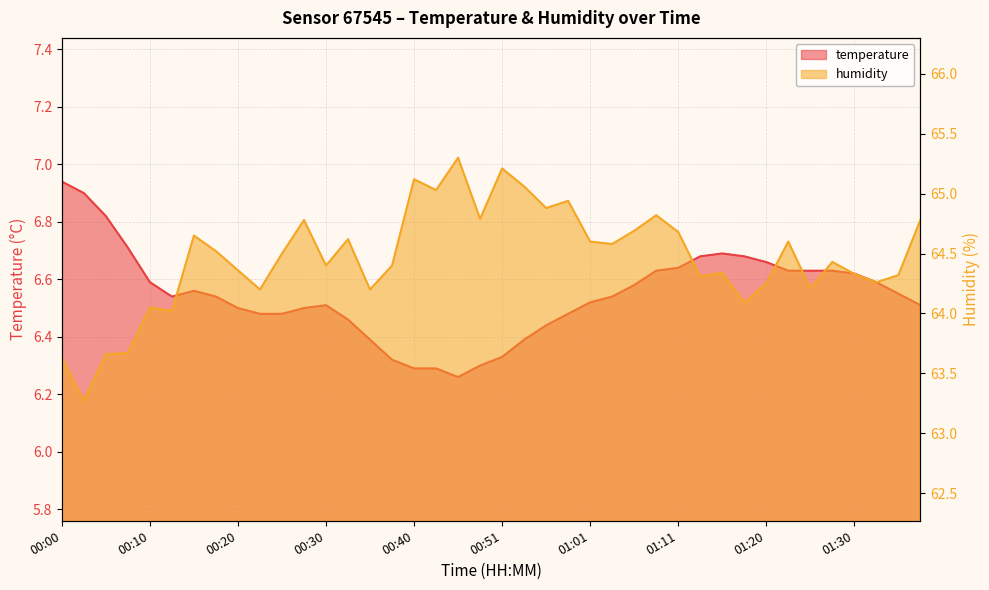

Which series has the largest range (max minus min)?

humidity